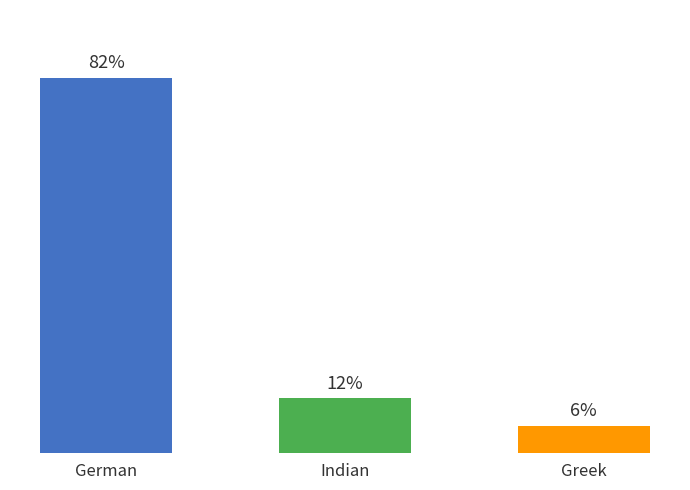

What is the label of the 1st bar from the left?

German